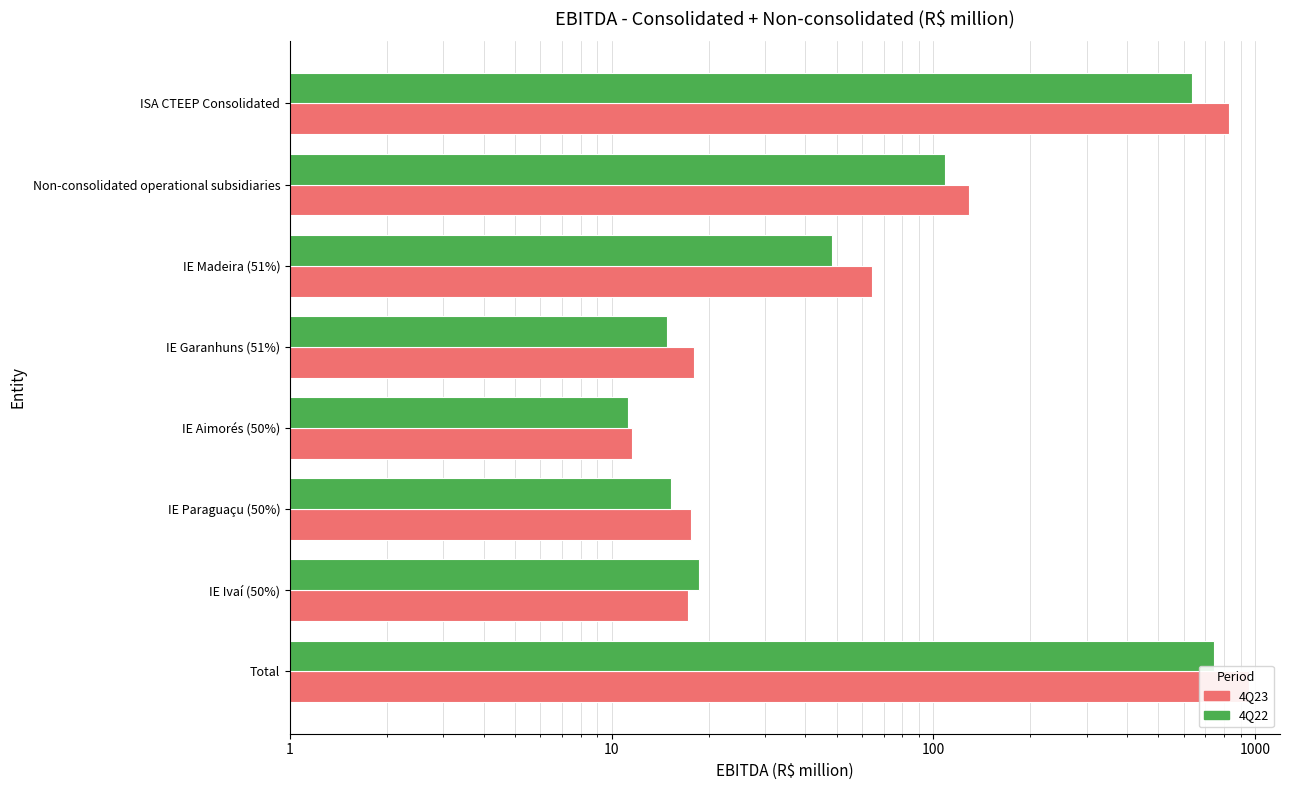

Reading left to right, extract all data points from this chart.

4Q23: 826.7	129.1	64.6	18.0	11.5	17.7	17.3	955.8
4Q22: 634.7	108.4	48.3	14.9	11.2	15.3	18.6	743.1